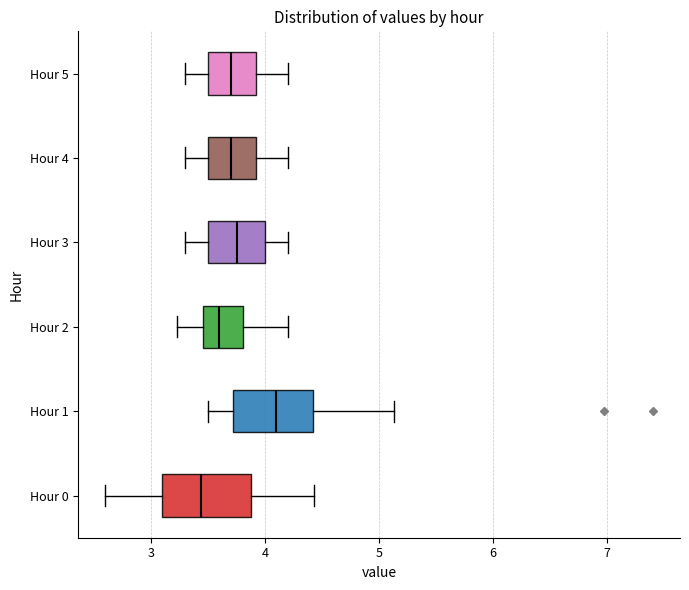

Reading bottom to top, read every box against the x-axis: the position of its median line, the range the box covers, and the ends of its whiskers. The values are not printed on the chart, so give them approximately, as read against the axis.

Hour 0: median 3.4, box 3.1 to 3.9, whiskers 2.6 to 4.4
Hour 1: median 4.1, box 3.7 to 4.4, whiskers 3.5 to 5.1
Hour 2: median 3.6, box 3.5 to 3.8, whiskers 3.2 to 4.2
Hour 3: median 3.8, box 3.5 to 4.0, whiskers 3.3 to 4.2
Hour 4: median 3.7, box 3.5 to 3.9, whiskers 3.3 to 4.2
Hour 5: median 3.7, box 3.5 to 3.9, whiskers 3.3 to 4.2